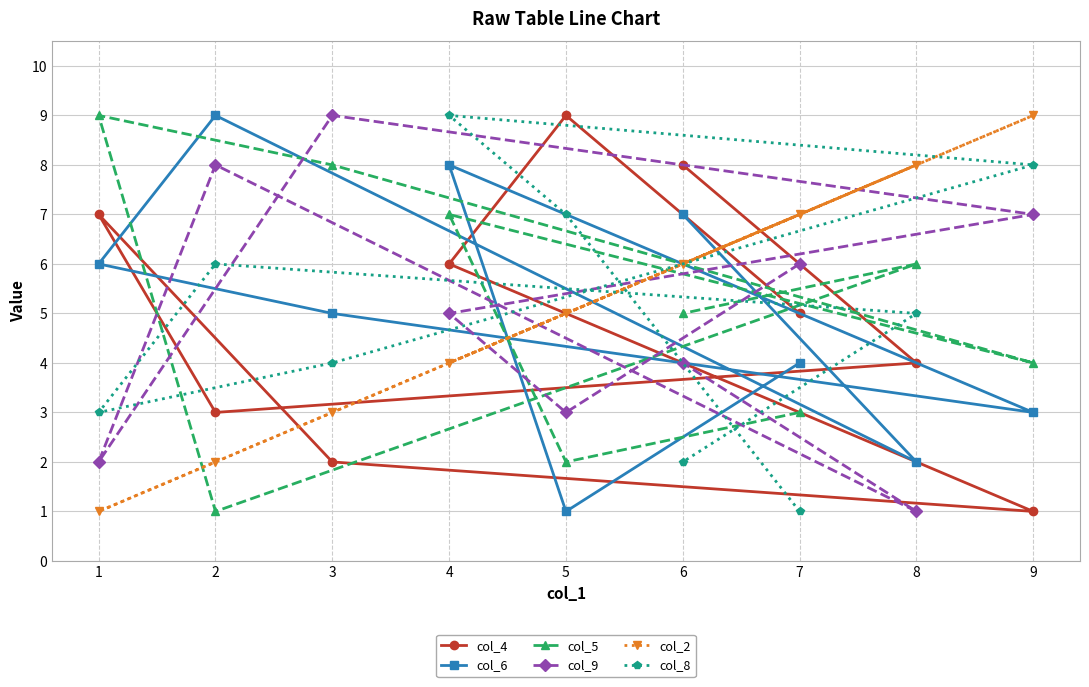

Which label corresponds to the largest value in the chart?

5